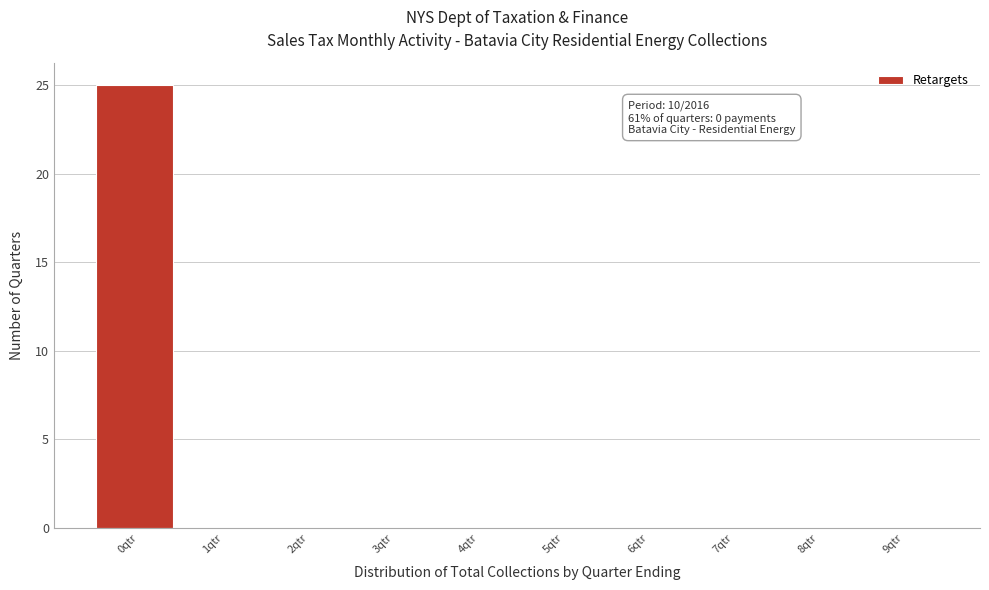

Reading left to right, list all the values displayed in this chart.

0qtr=25	1qtr=0	2qtr=0	3qtr=0	4qtr=0	5qtr=0	6qtr=0	7qtr=0	8qtr=0	9qtr=0